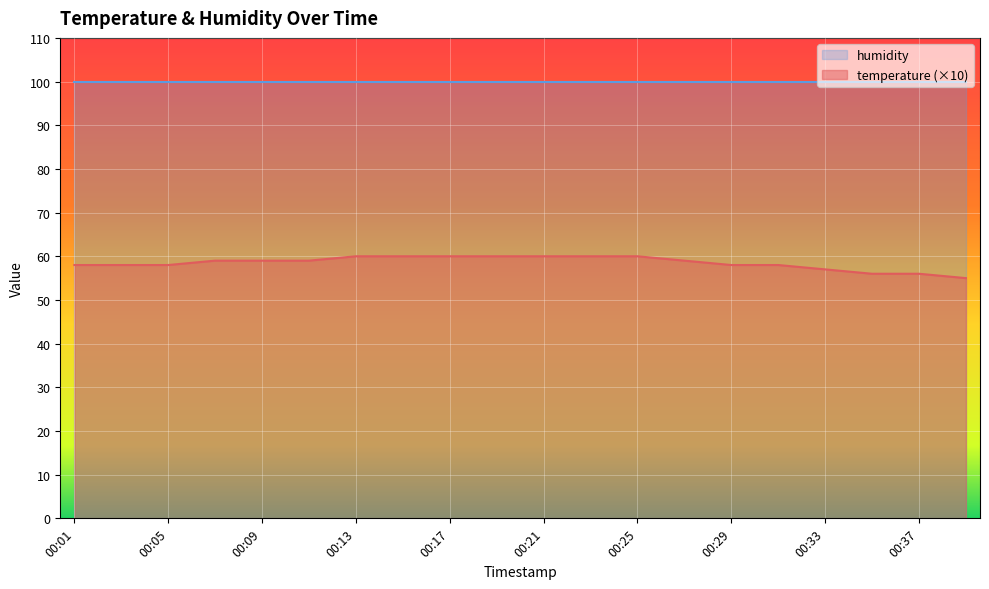

What is the value of the 9th point from the left?

60